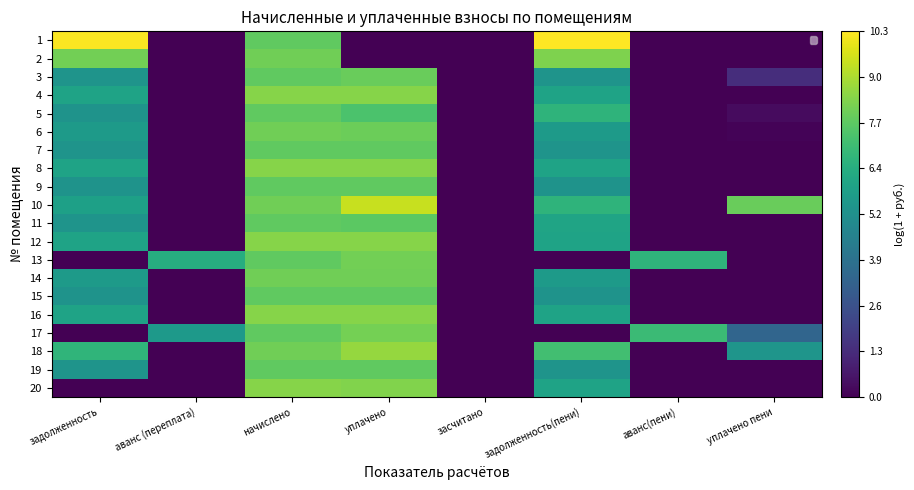

Rank the categories by 11 value from lowest to highest.

аванс (переплата), засчитано, аванс(пени), уплачено пени, задолженность, задолженность(пени), уплачено, начислено